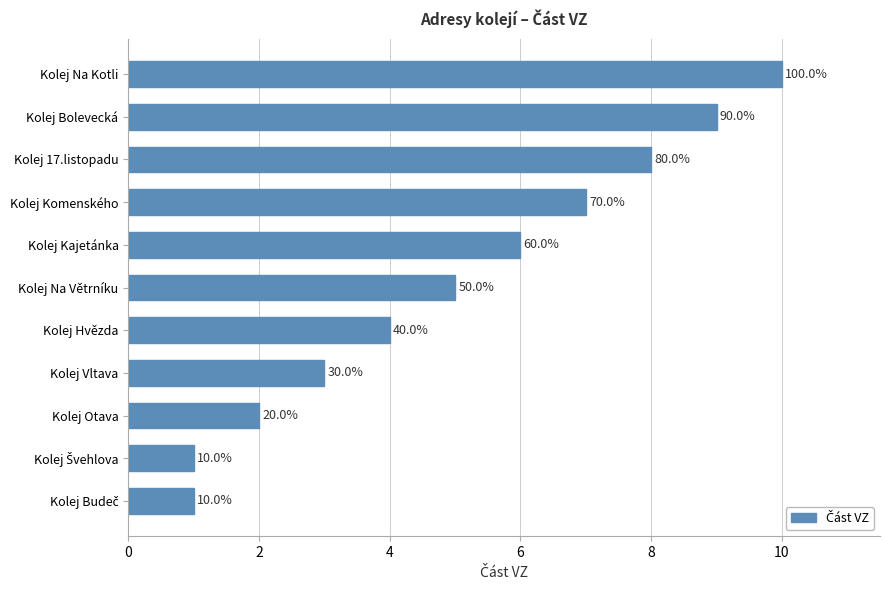

How many values are between 2 and 8?

7